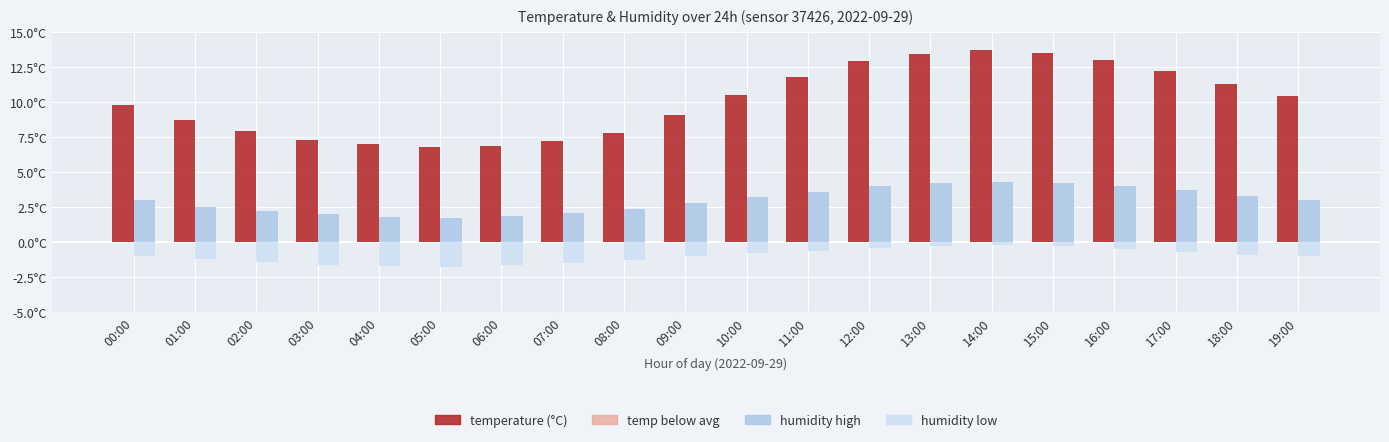

What is the sum of all temperature values?

201.2